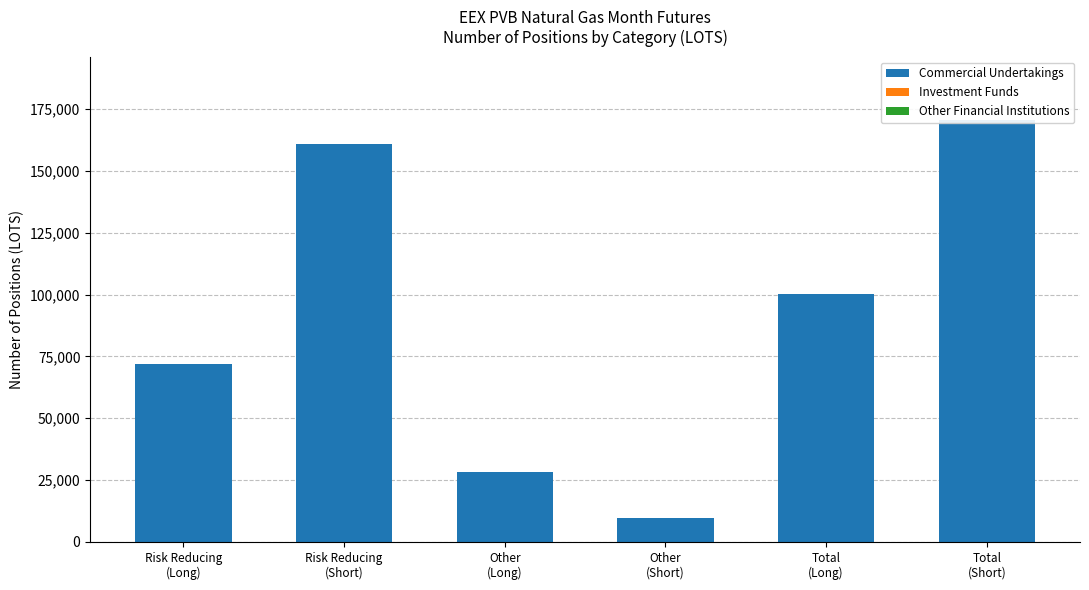

At how many categories does at least one series exceed 143598?

2